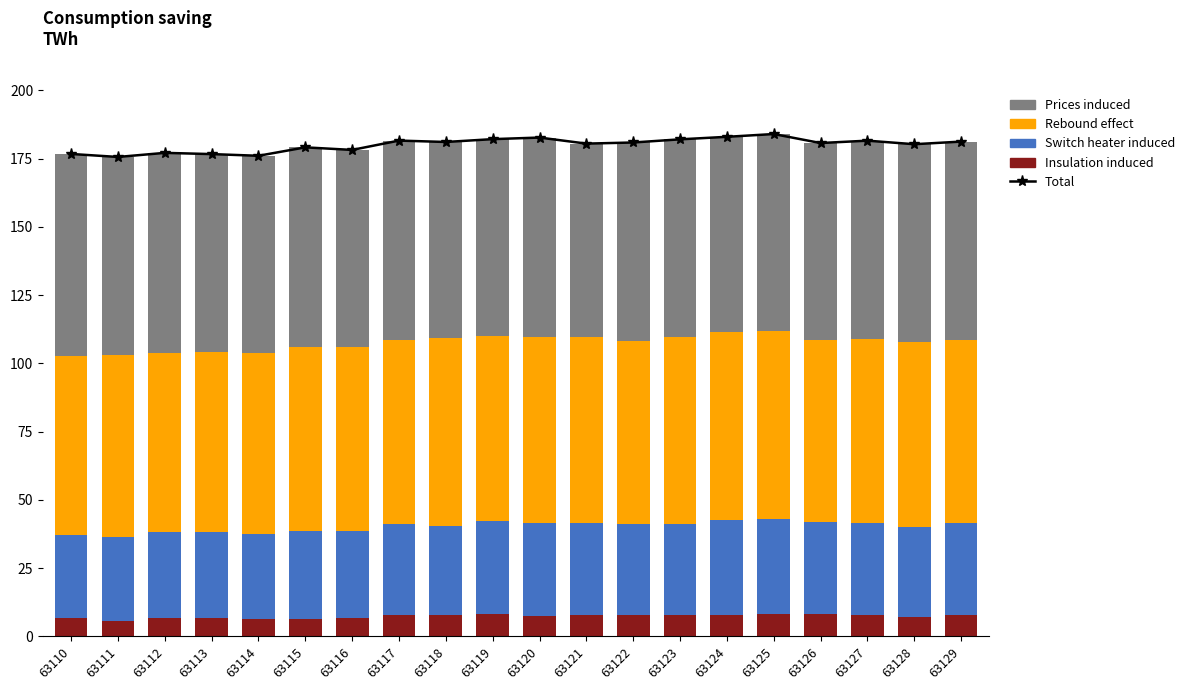

Which series changed the most between 63117 and 63121?

Prices induced